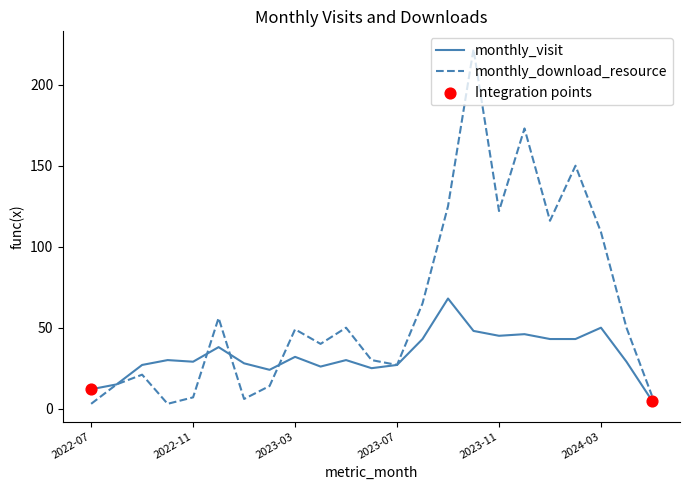

At how many categories does at least one series exceed 18?

20